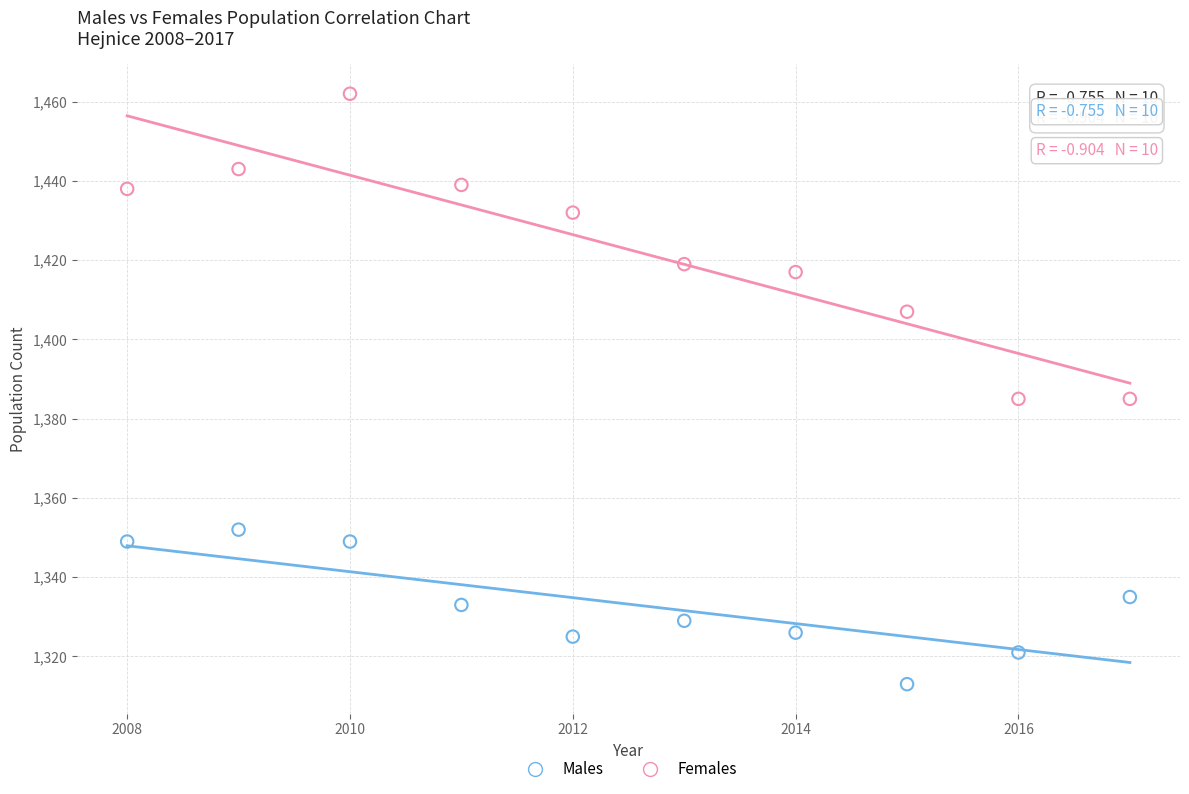

Which series reaches the maximum Y coordinate?

Females